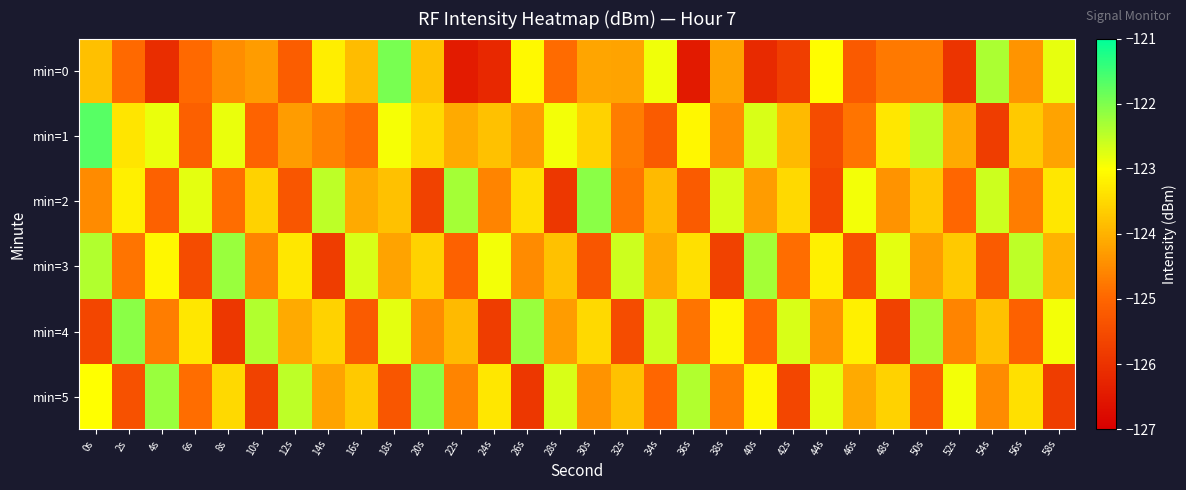

Which series has the largest range (max minus min)?

min=0